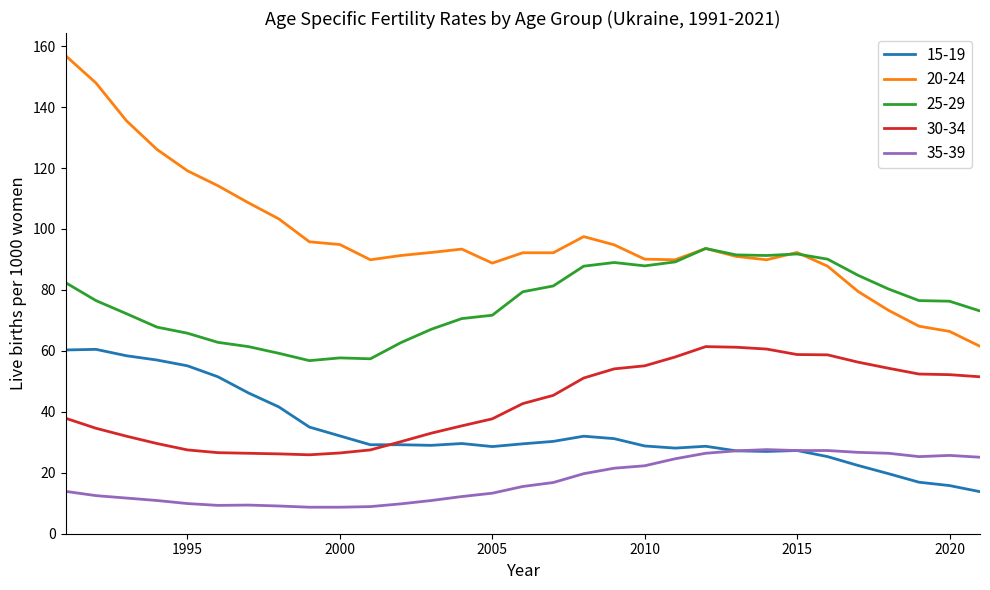

Which series has the widest spread of values?

20-24